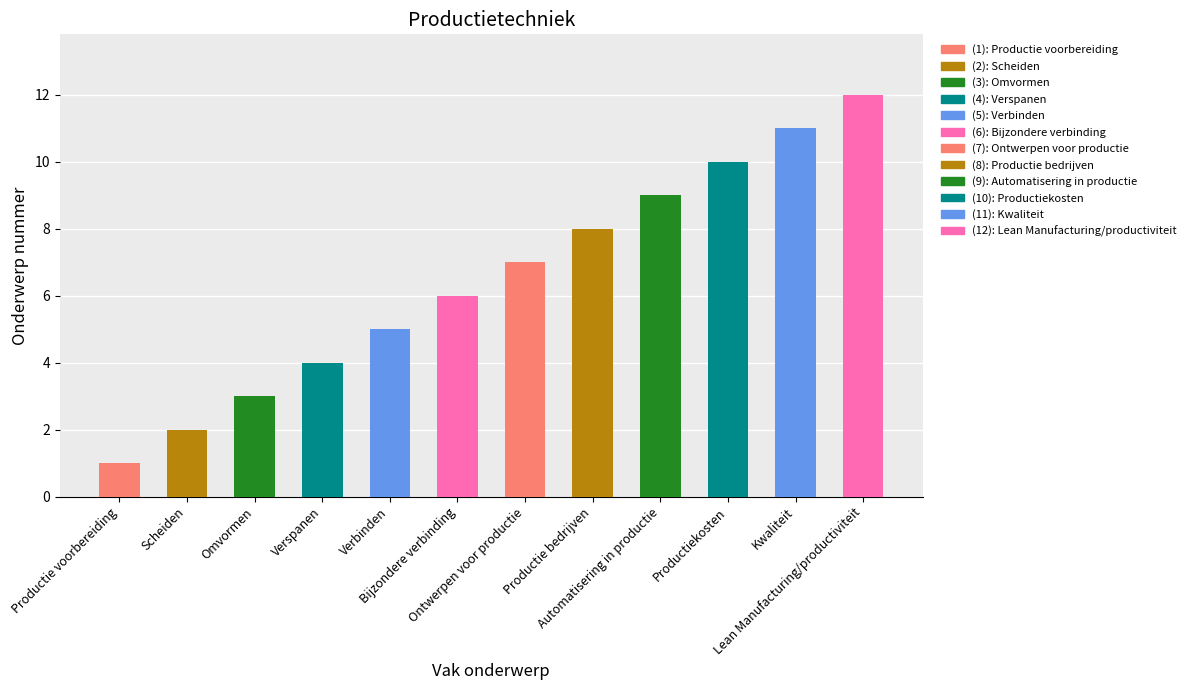

Which category has the lowest value across all series?

Productie voorbereiding